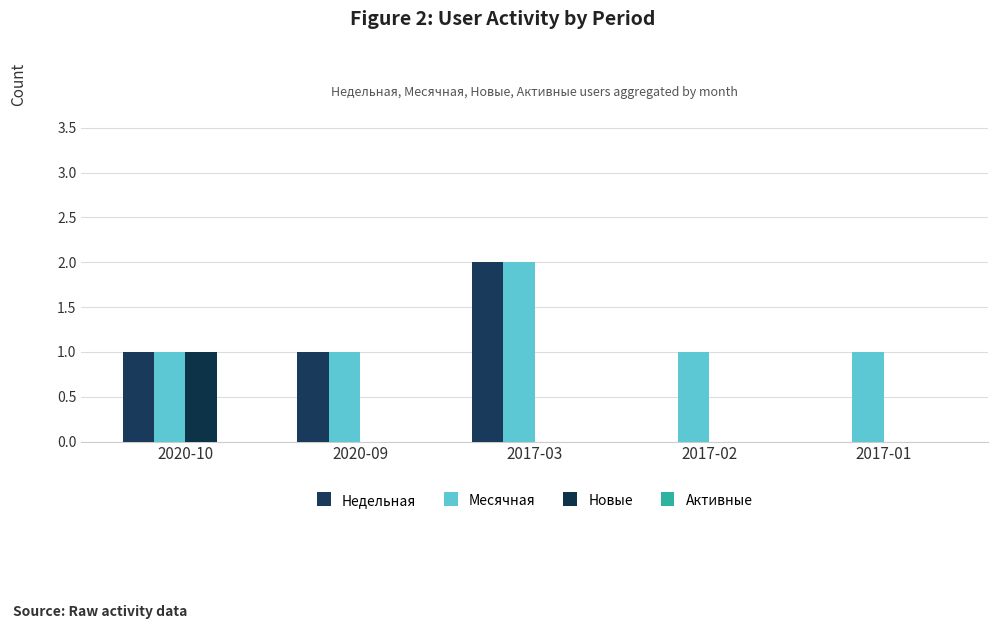

What is the total value across all series at 2020-09?

2